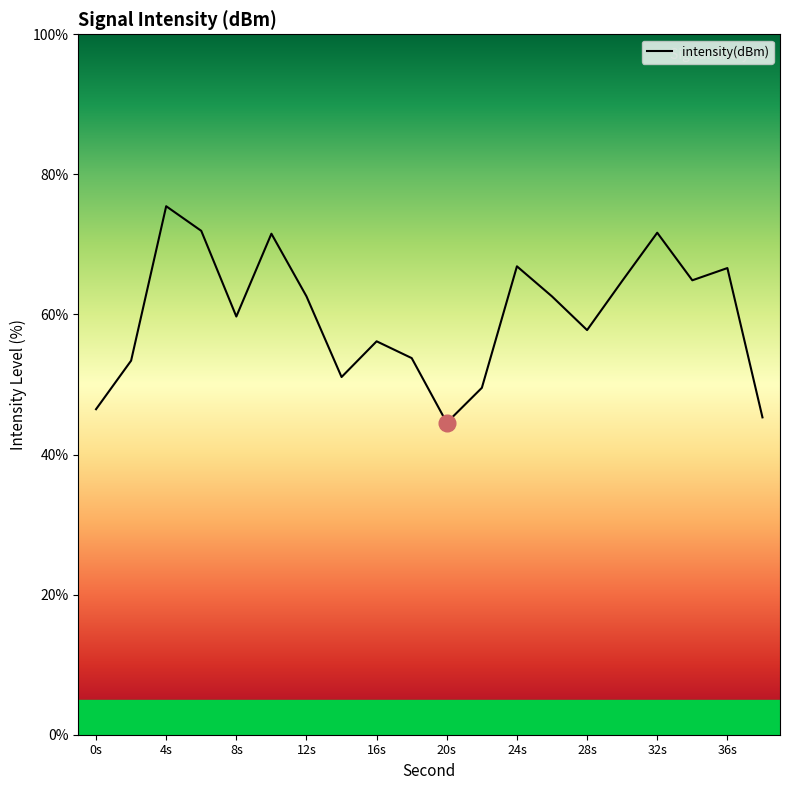

What is the difference between the maximum and minimum values?

30.9